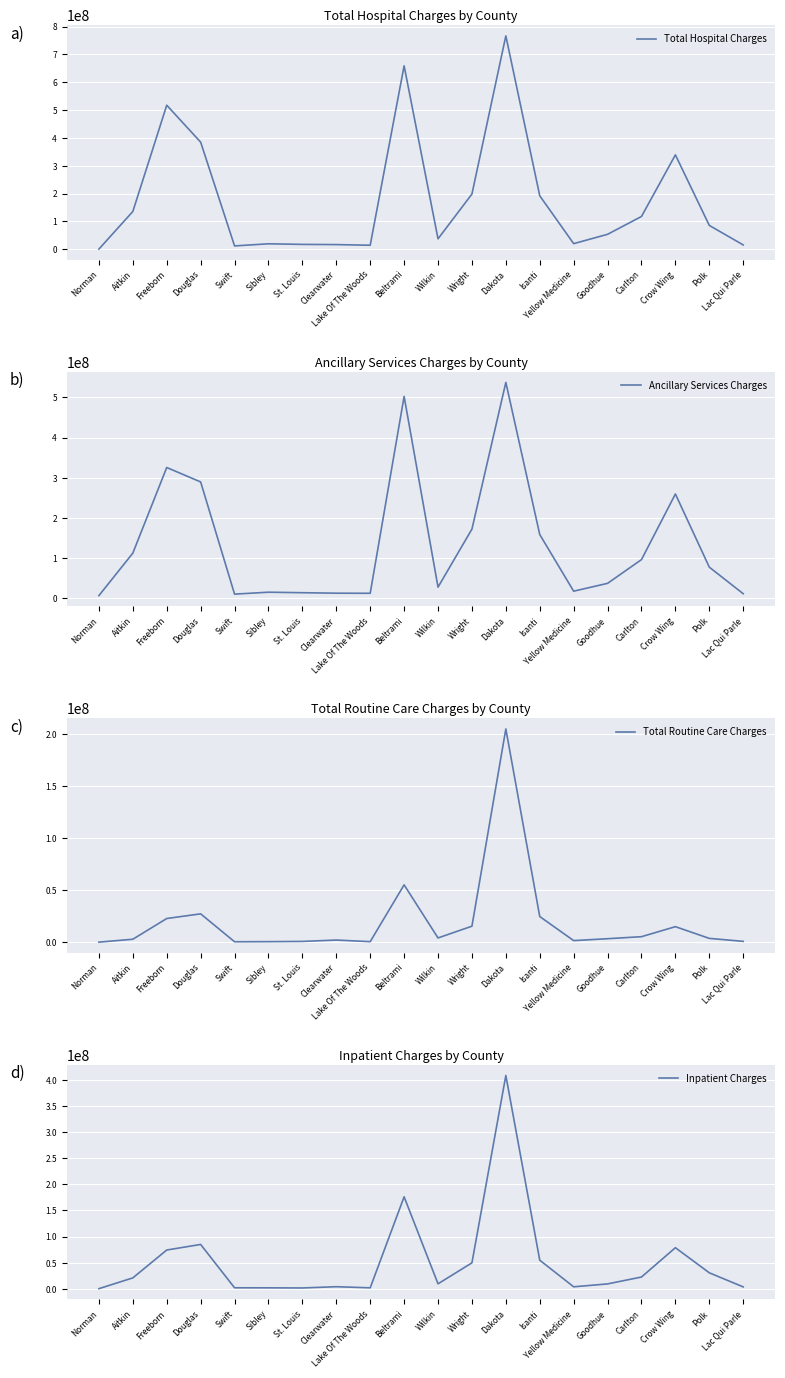

What is the label of the 9th point from the left?

Lake Of The Woods